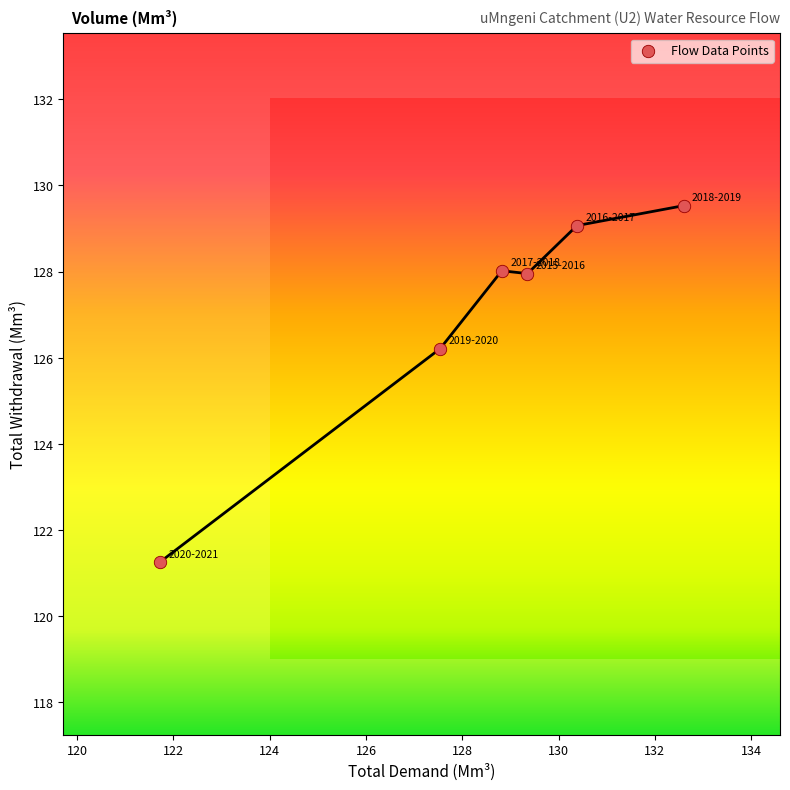

What Y value in the scatter plot is closest to 125?

126.2